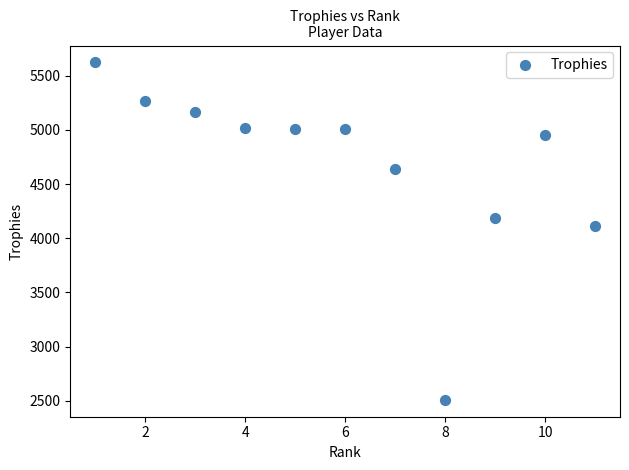

What is the average Y value?

4681